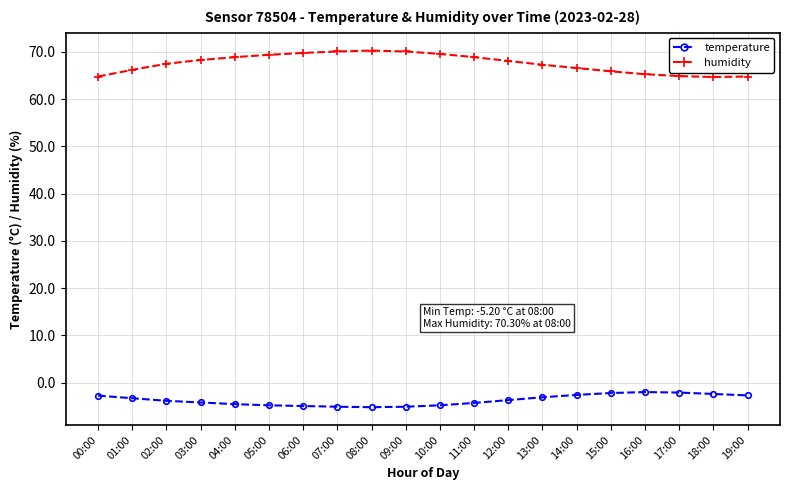

What is the sum of the humidity values at 03:00 and 10:00?

137.9